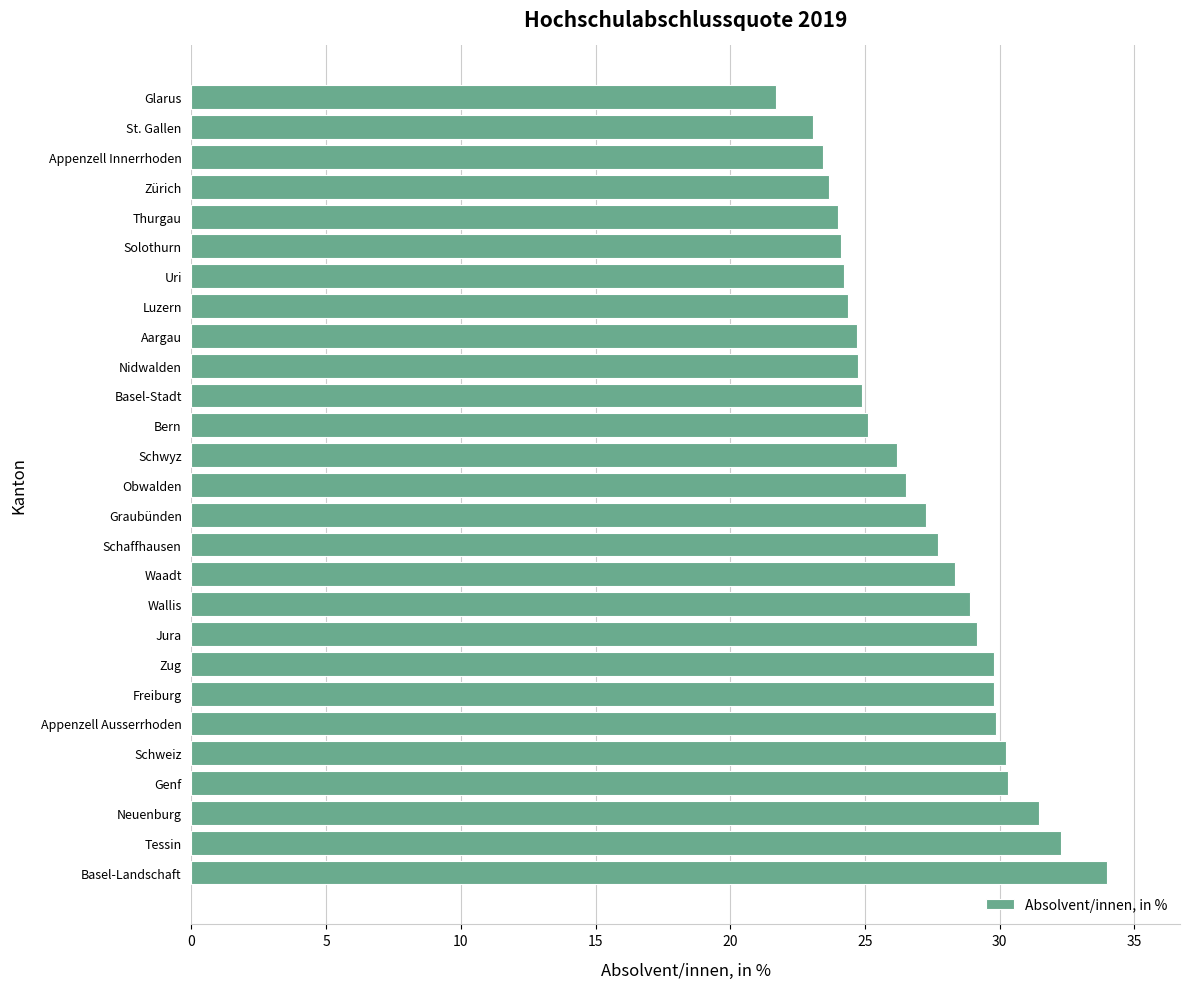

What is the difference between the maximum and second lowest values?

10.9